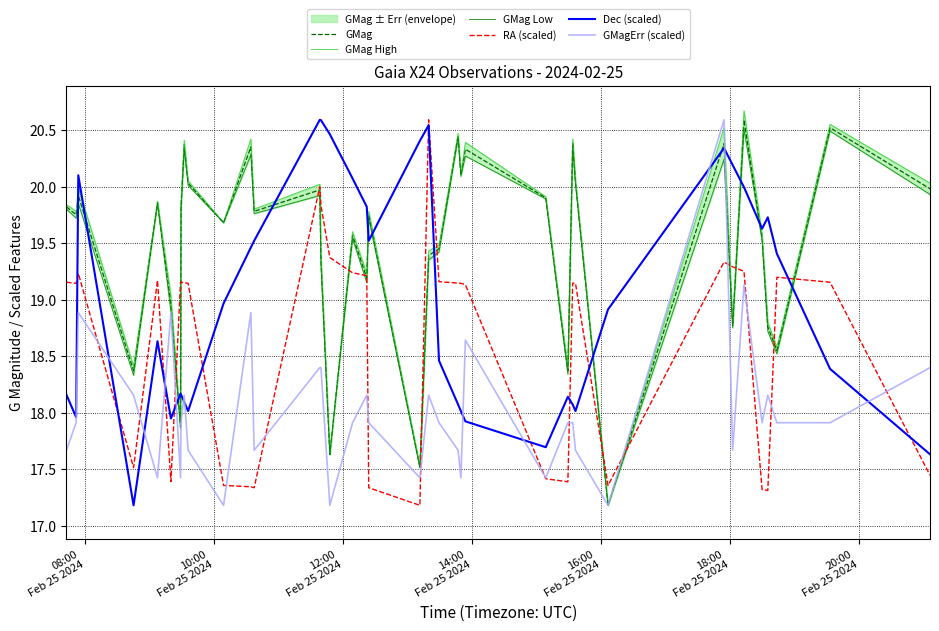

How many lines are shown in the chart?

6